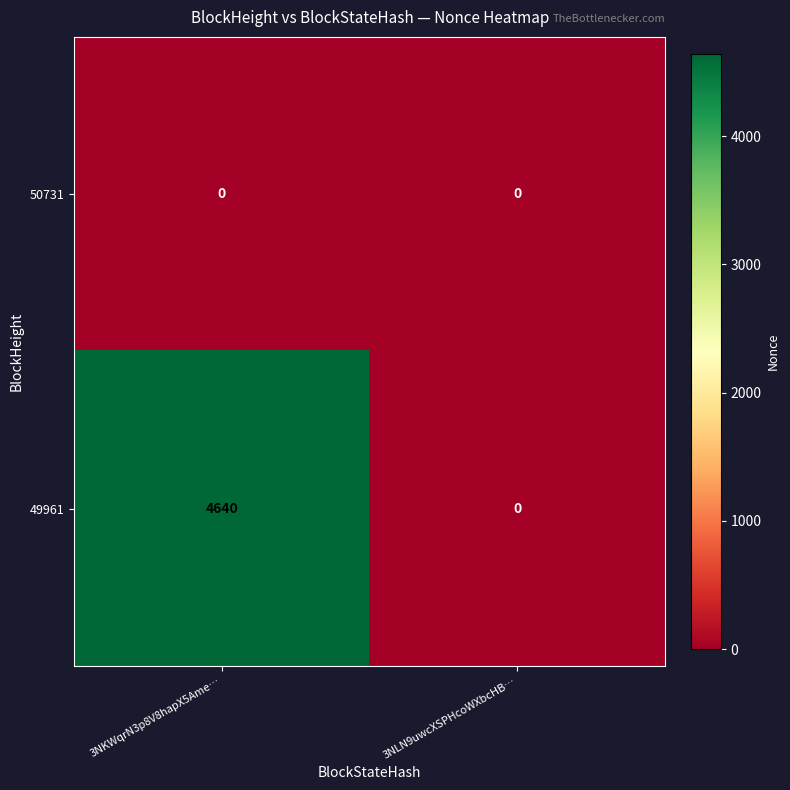

At which label does 49961 reach its peak?

3NKWqrN3p8V8hapX5Ame…